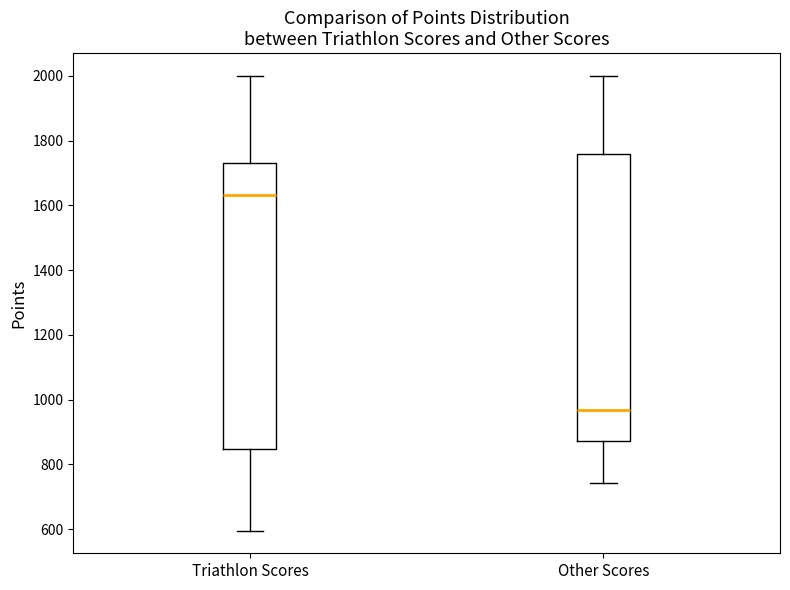

Where is the lower edge of the box for Triathlon Scores on the y-axis? The values are not printed on the chart, so give them approximately, as read against the axis.

840